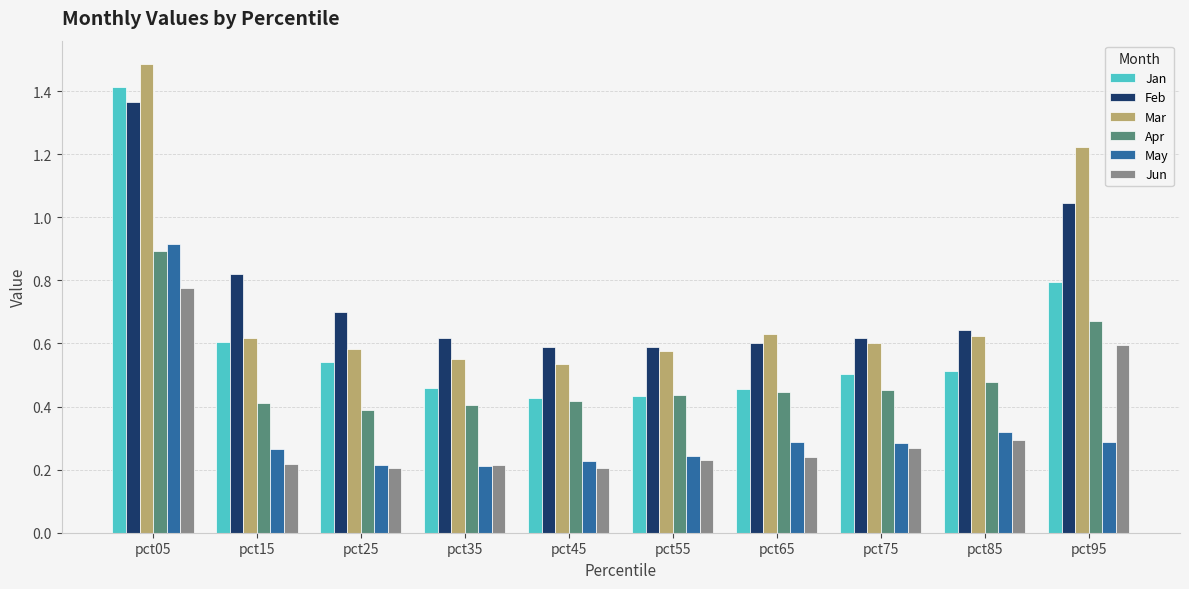

Which category has the highest value across all series?

pct05